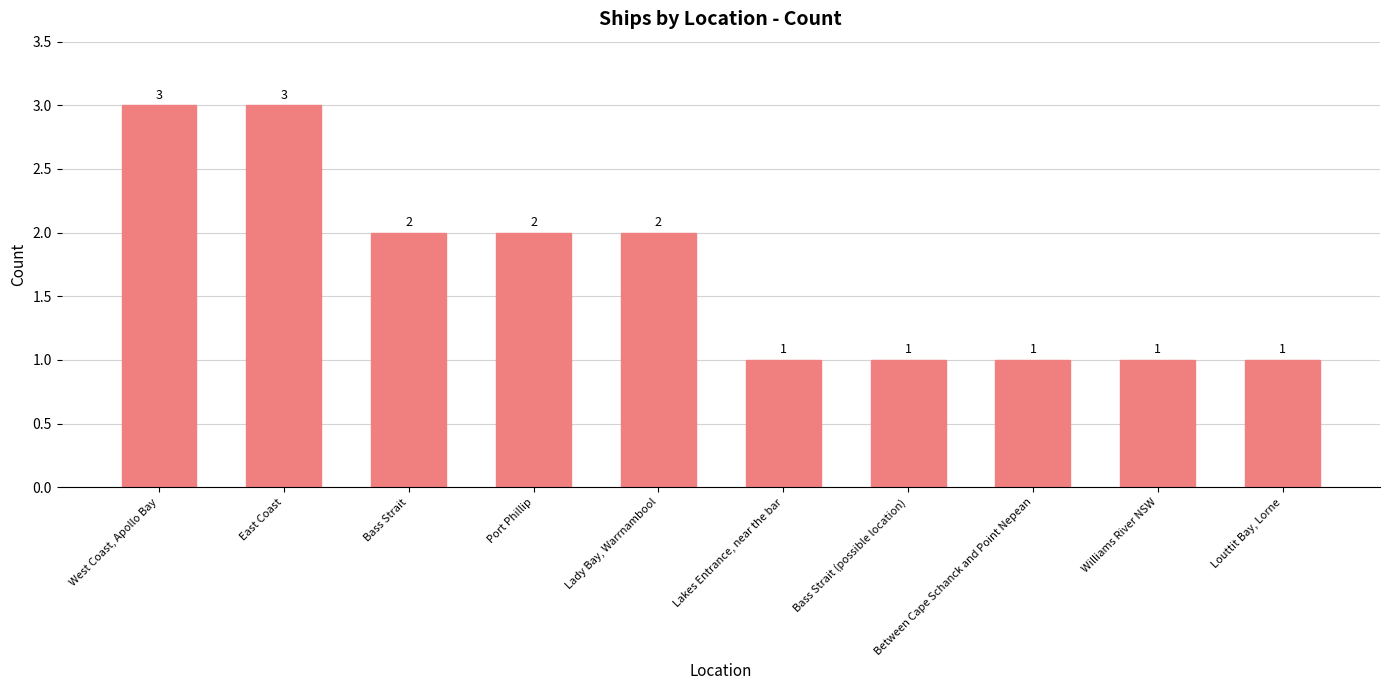

Reading left to right, what are all the values shown in this chart?

West Coast, Apollo Bay=3	East Coast=3	Bass Strait=2	Port Phillip=2	Lady Bay, Warrnambool=2	Lakes Entrance, near the bar=1	Bass Strait (possible location)=1	Between Cape Schanck and Point Nepean=1	Williams River NSW=1	Louttit Bay, Lorne=1